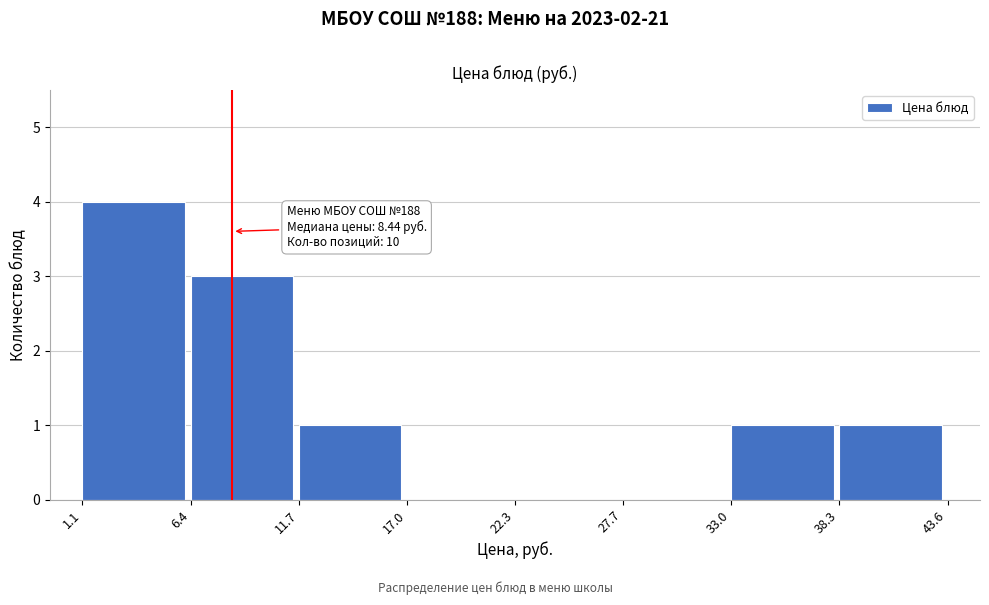

Over which range of the x-axis is the bar tallest?

1.1 to 6.4